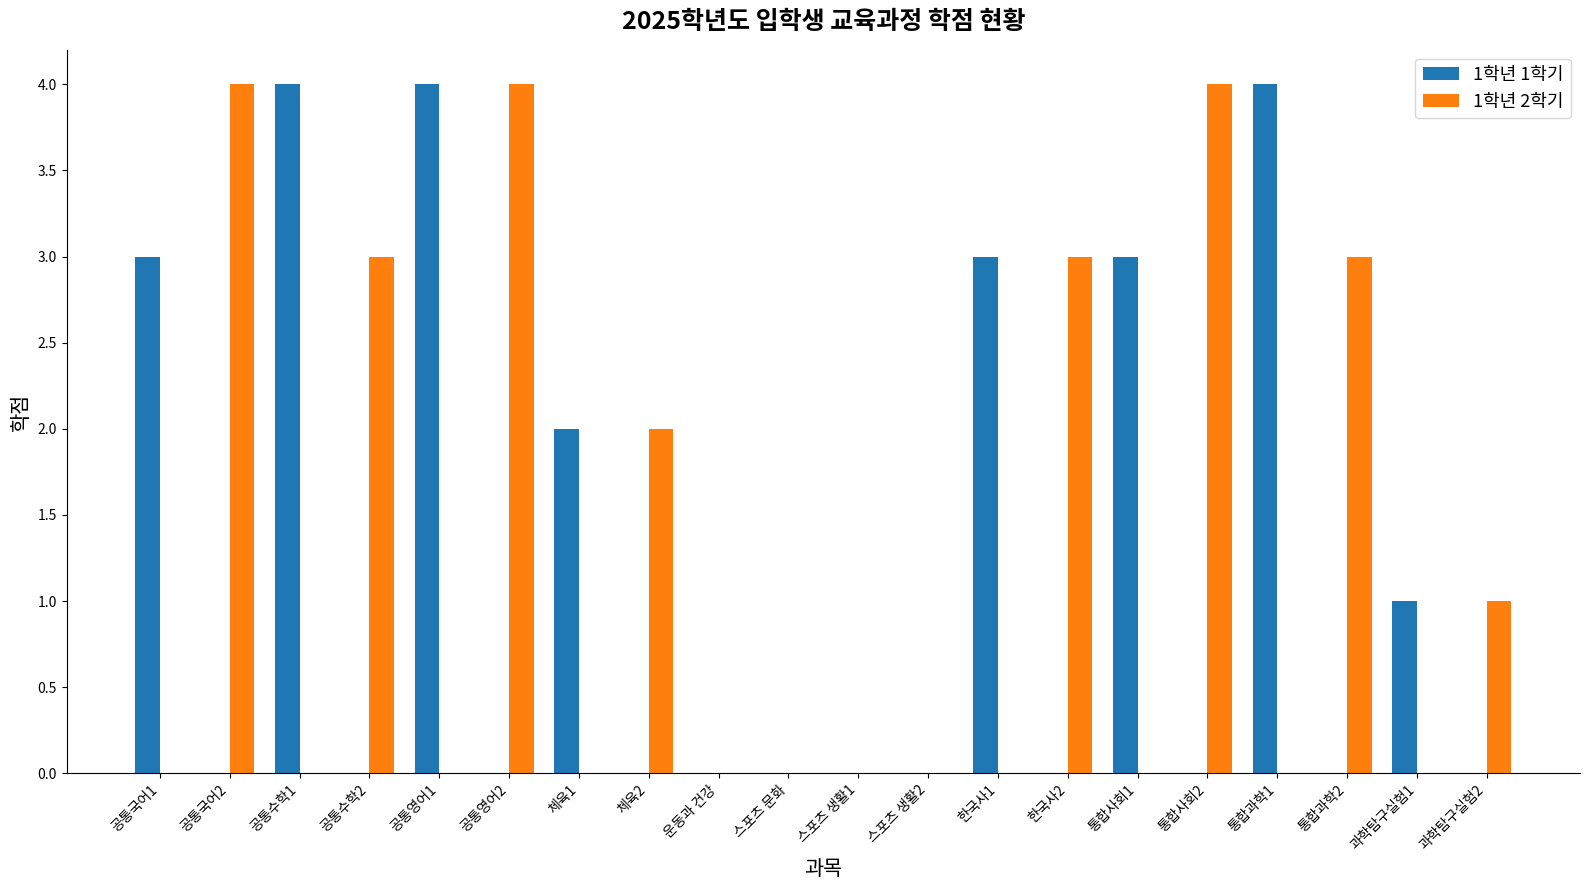

What is the maximum value shown in the chart?

4